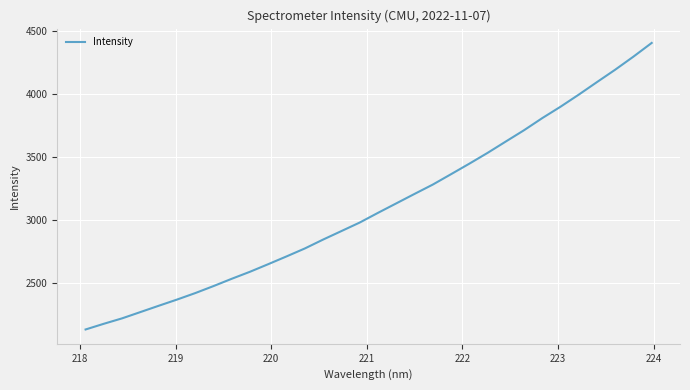

What is the smallest value displayed?

2131.3